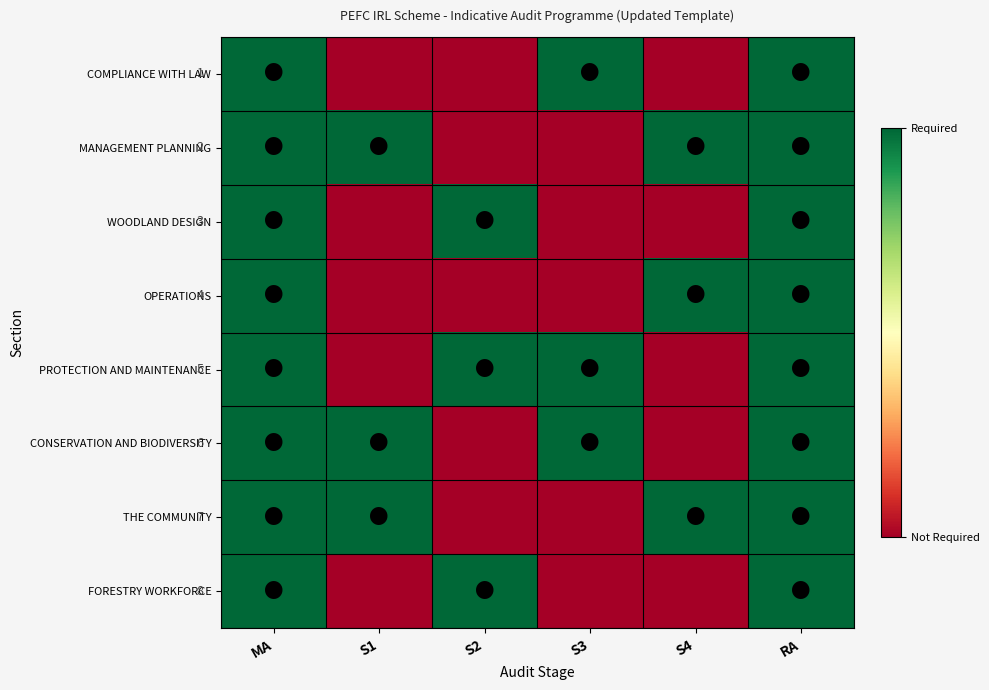

What is the difference between the maximum and minimum values in the WOODLAND DESIGN series?

1